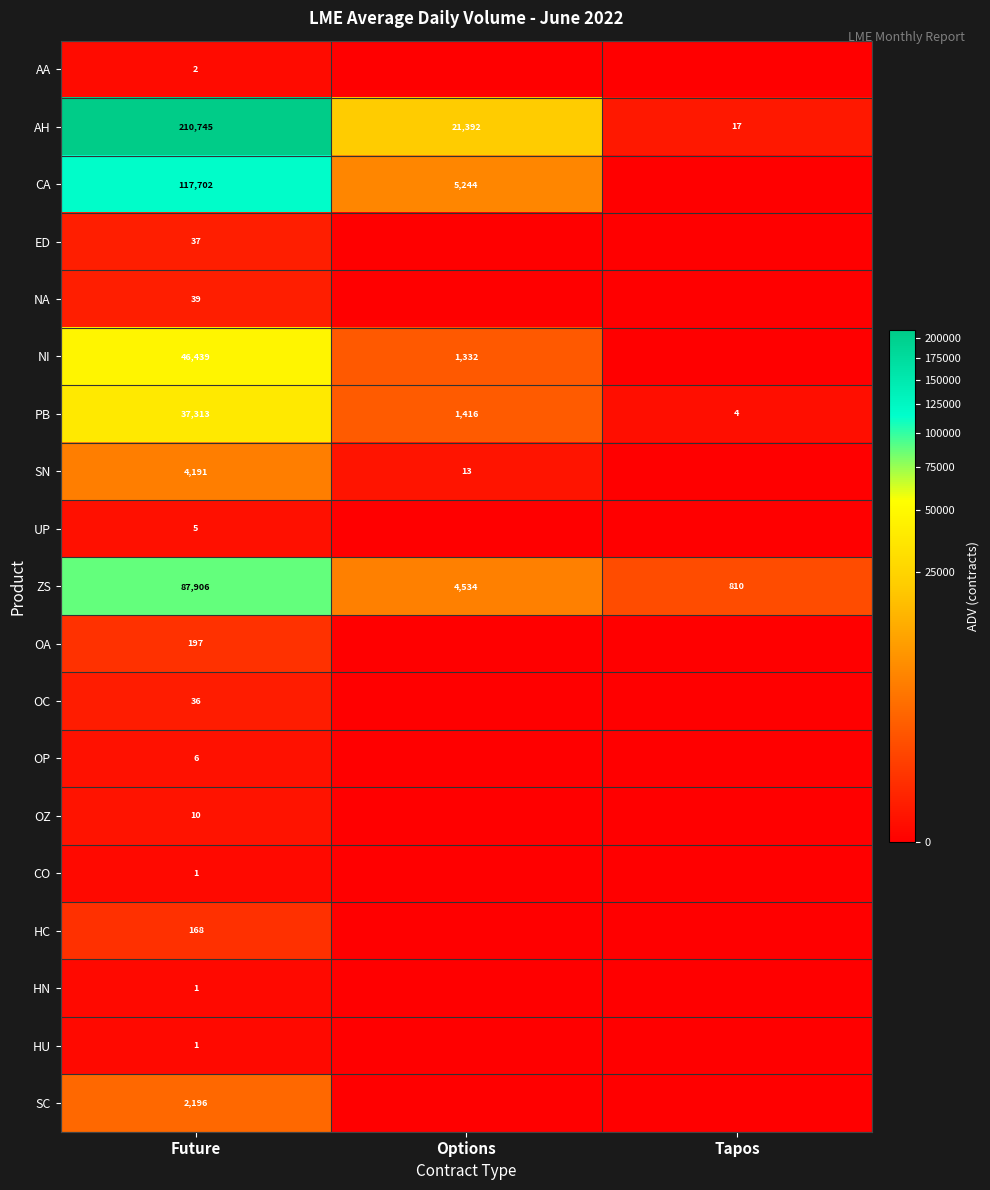

What is the total value across all series at Future?

506995